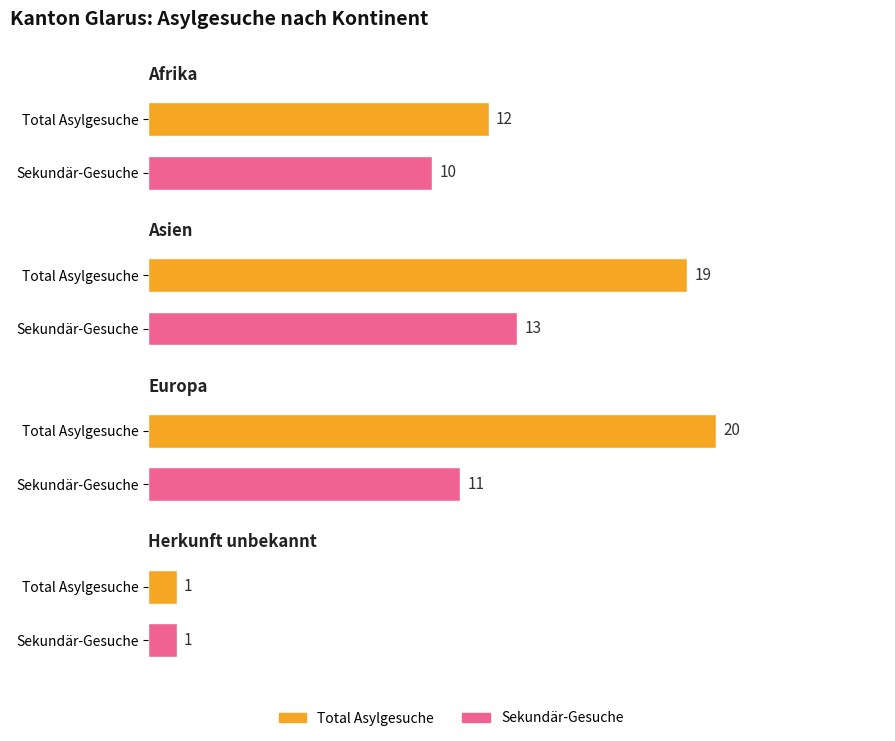

How many values in Primär-Gesuche are above zero?

3